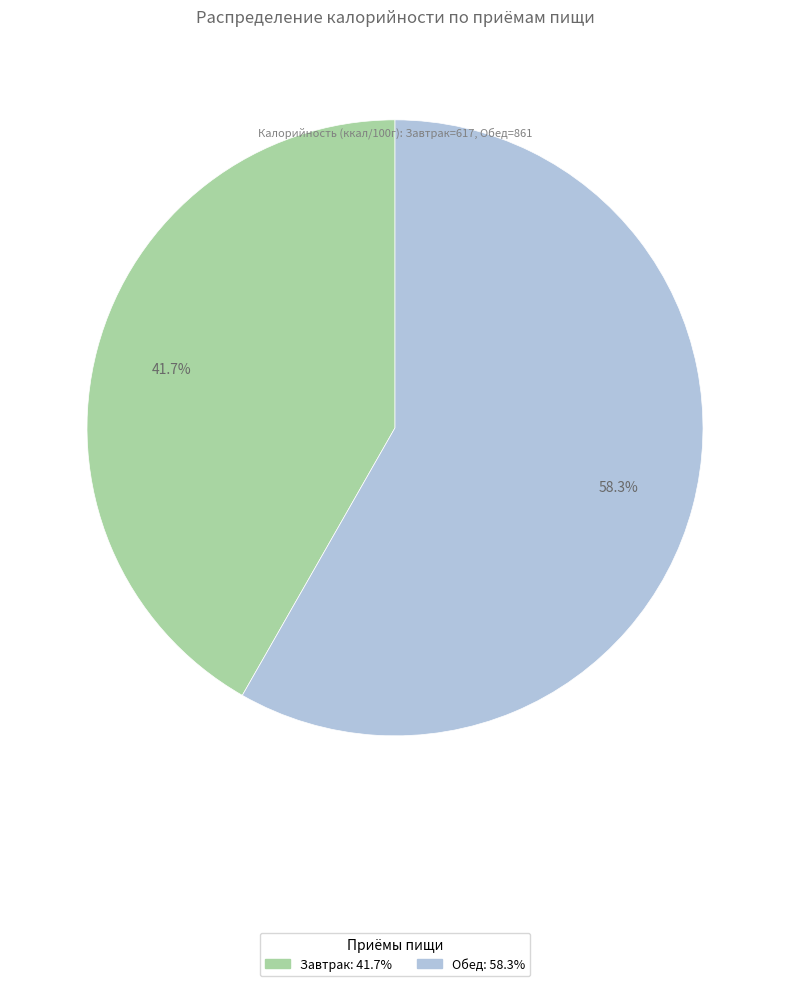

Count the number of slices in the pie.

2